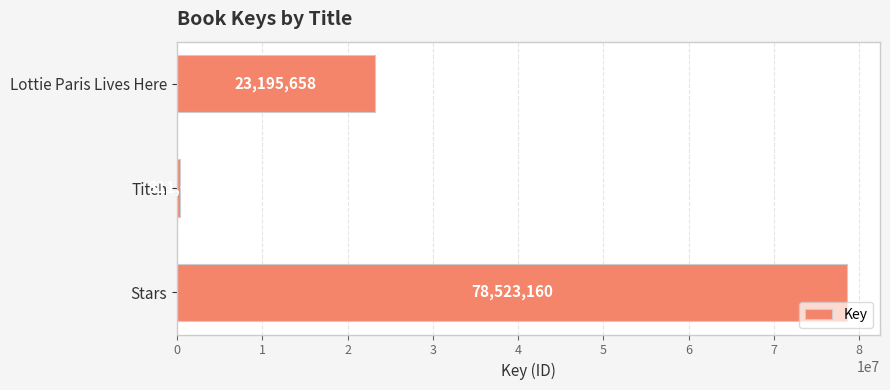

The chart shows a value of 23195658 at Lottie Paris Lives Here. True or false?

True